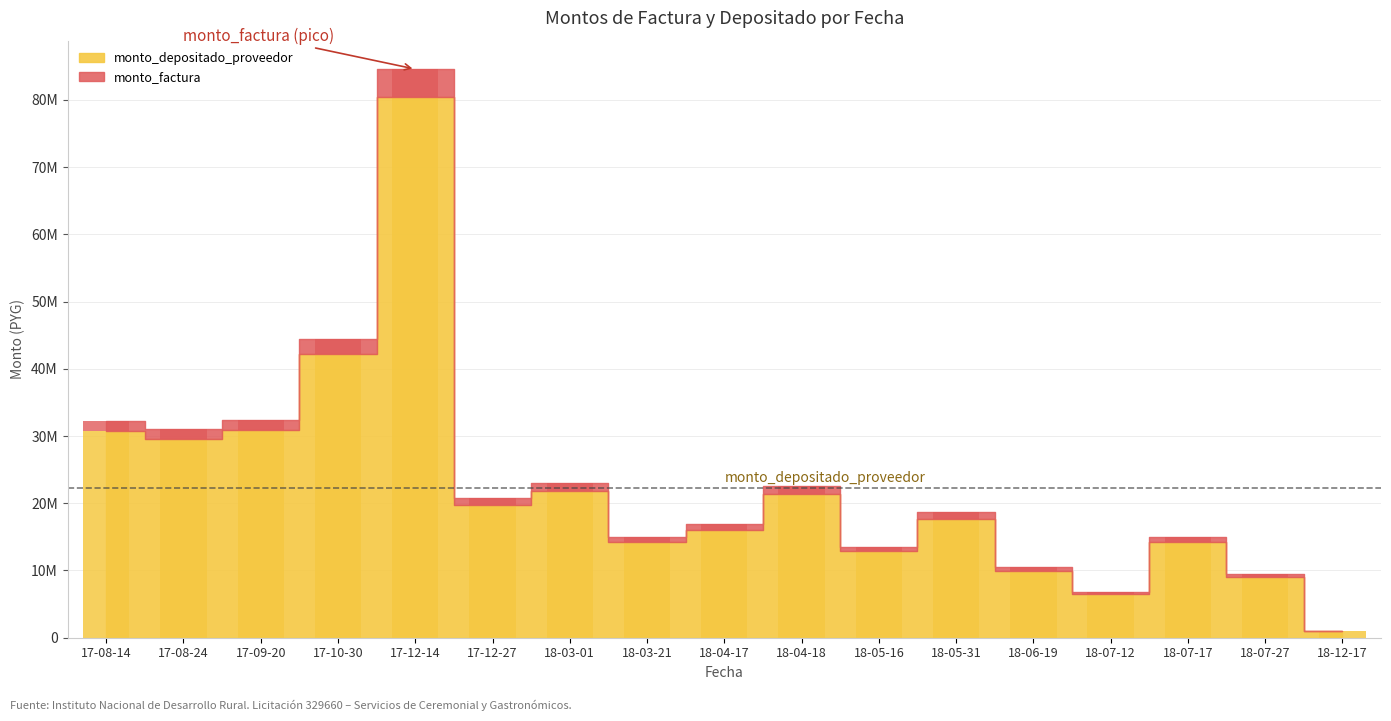

Between 18-05-16 and 18-04-17, which is larger?

18-04-17